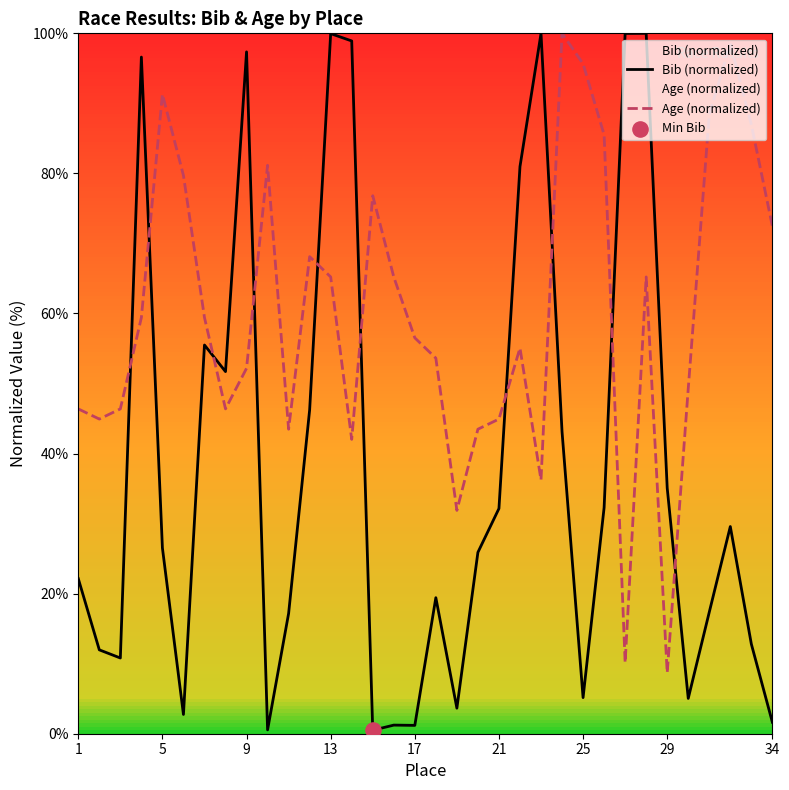

Which series has the largest total across all categories?

Age (normalized)